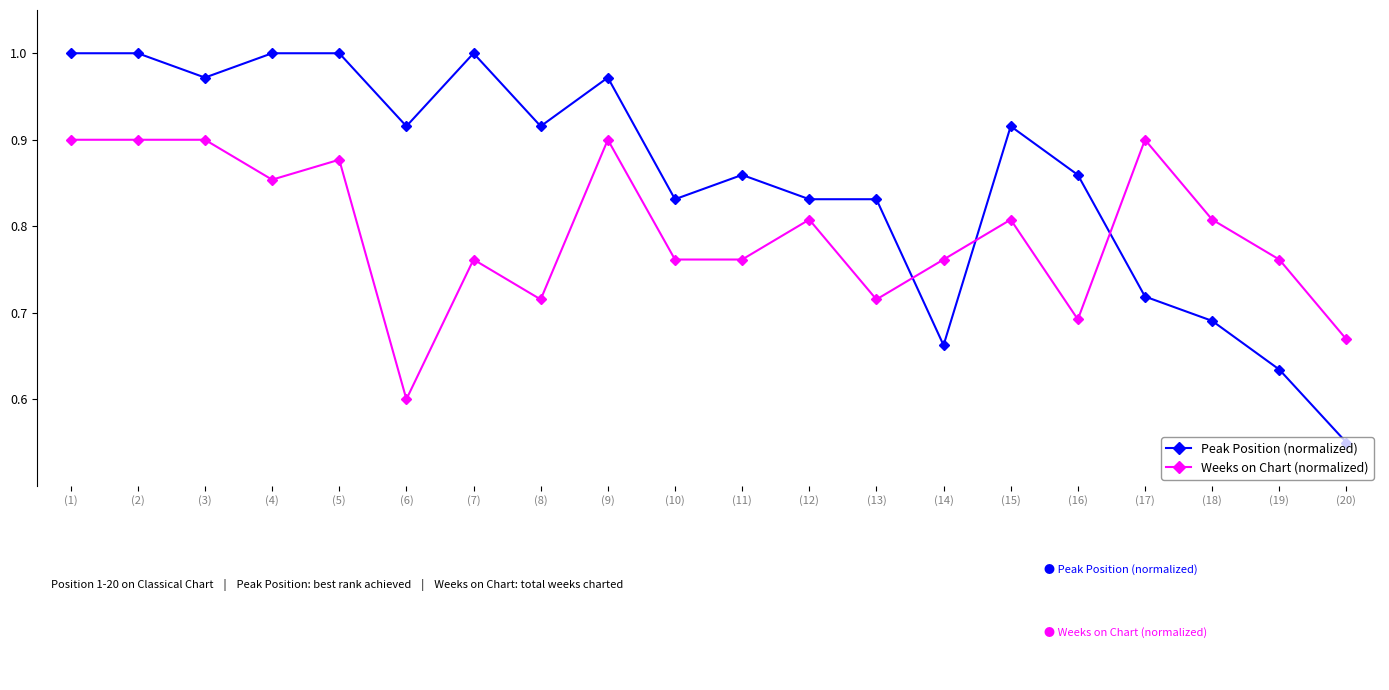

What is the sum of the Weeks on Chart (normalized) values at (11) and (16)?

1.5